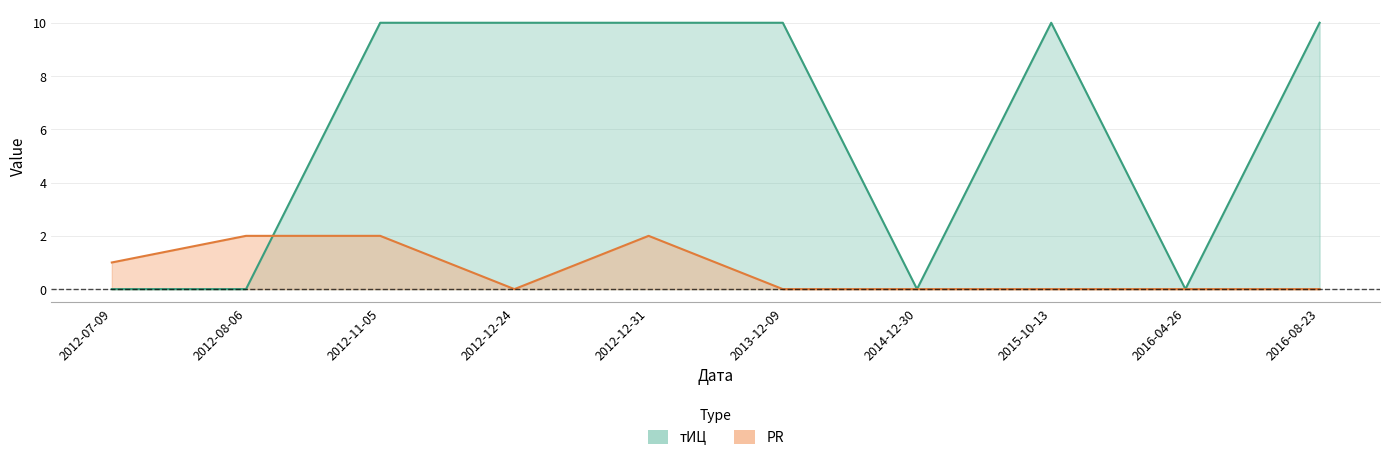

What is the maximum value shown in the chart?

10